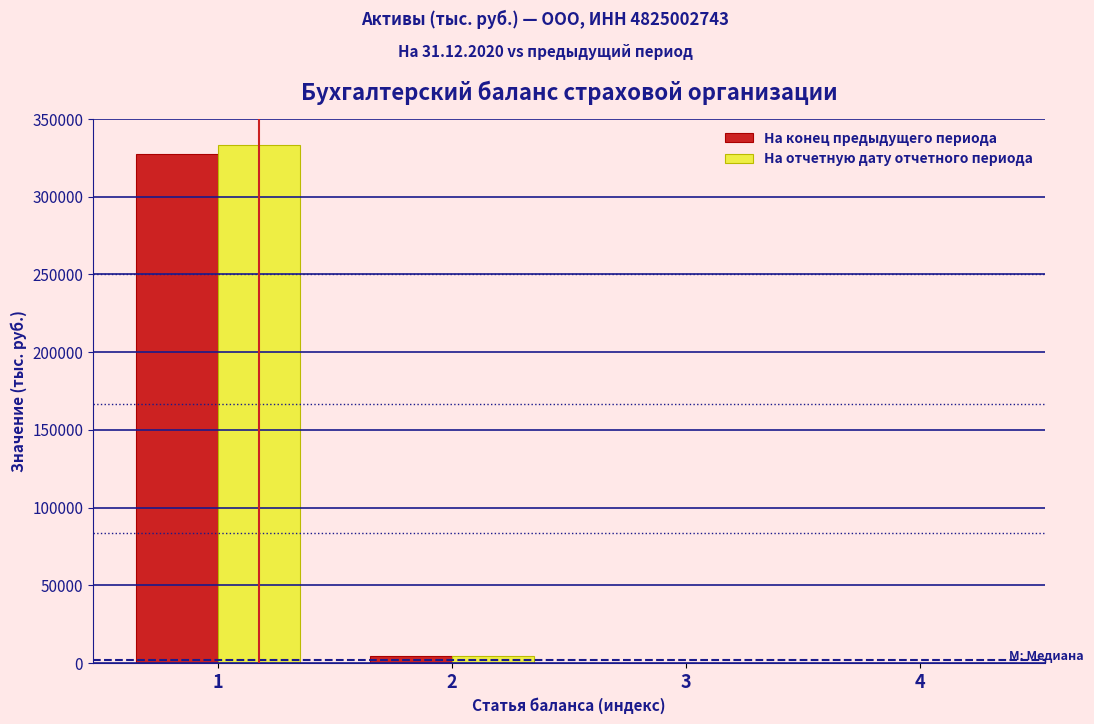

What is the sum of all На конец предыдущего периода values?

332084.7